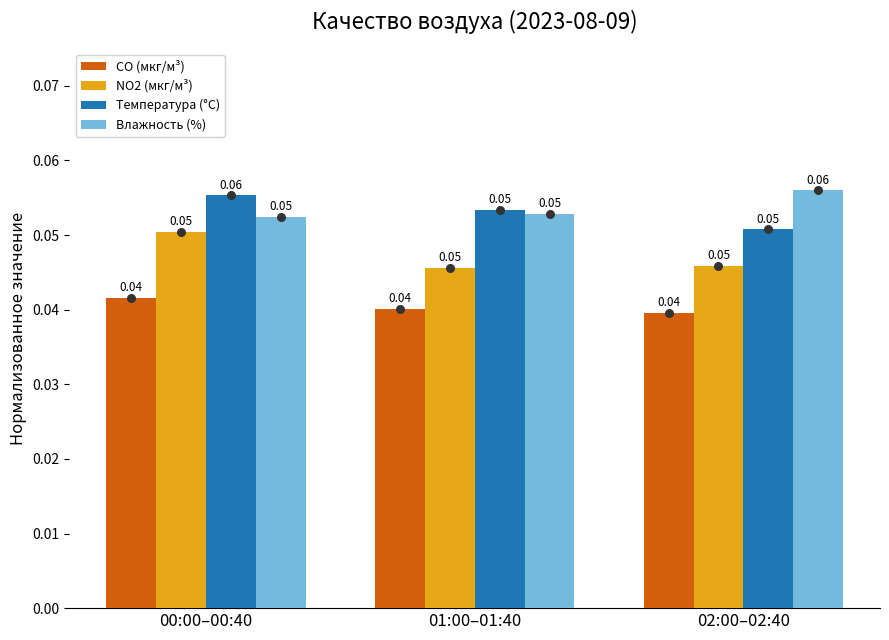

Which series reaches the minimum Y coordinate?

CO (мкг/м³)